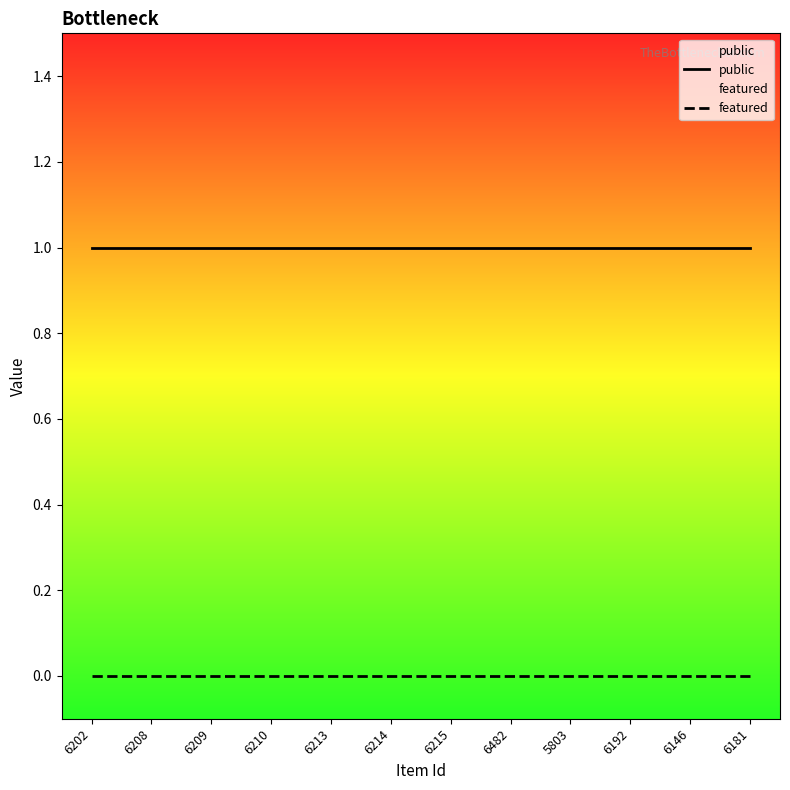

True or false: featured and public intersect in this chart.

False